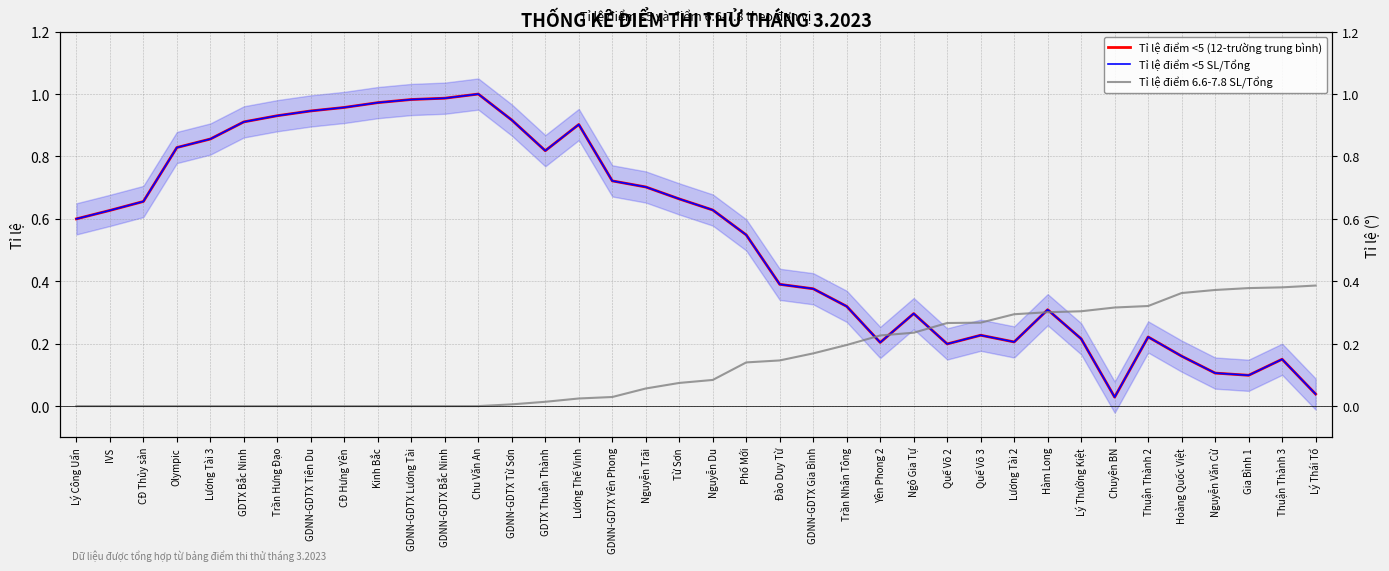

What is the sum of all Tỉ lệ điểm <5 SL/Tổng values?

20.7